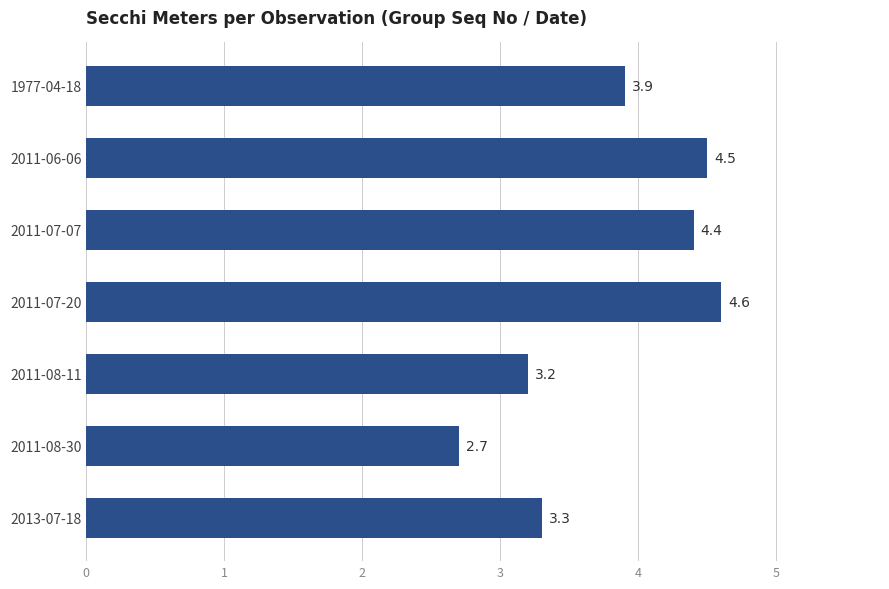

What is the difference between the second highest and minimum values?

1.8